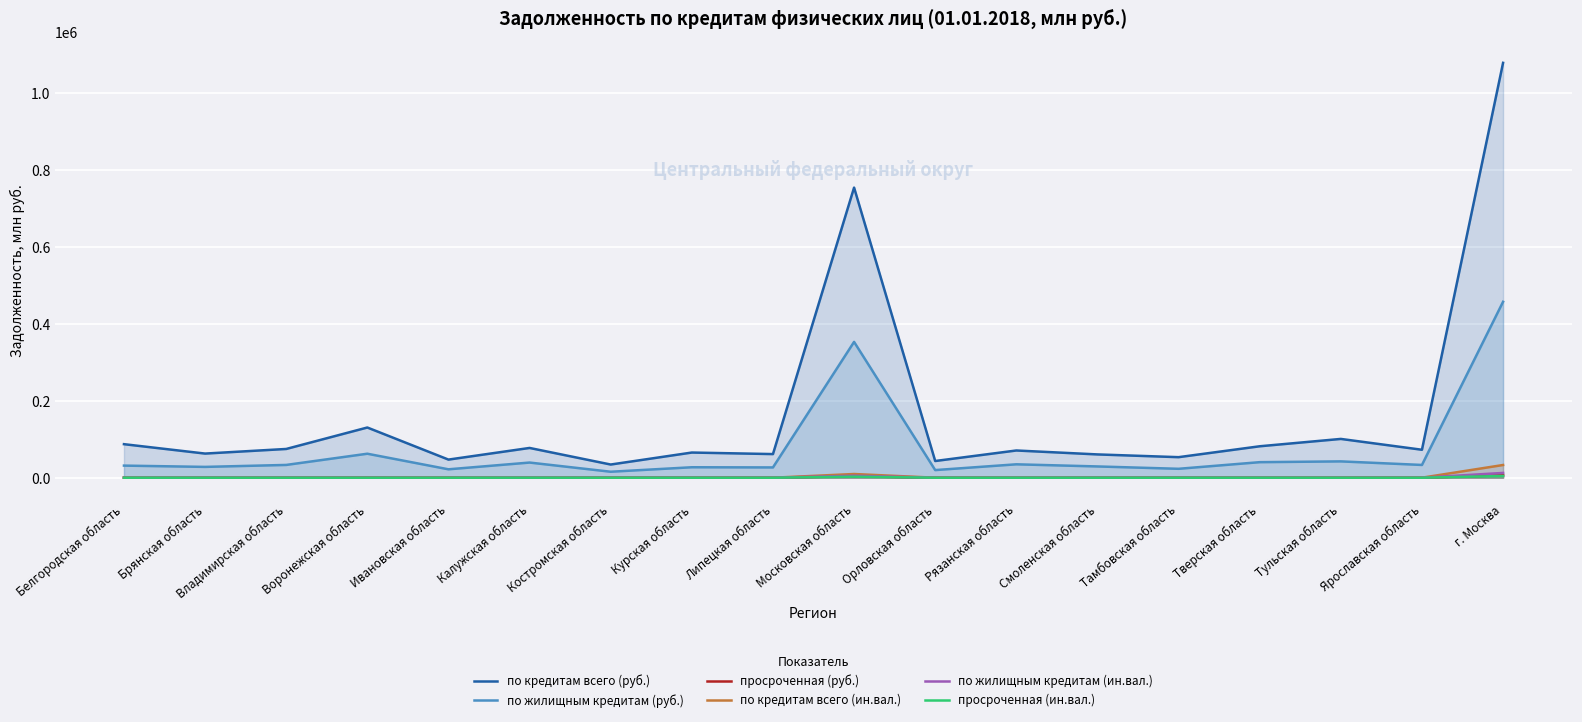

The по жилищным кредитам (ин.вал.) series shows 5146 at Московская область. True or false?

True